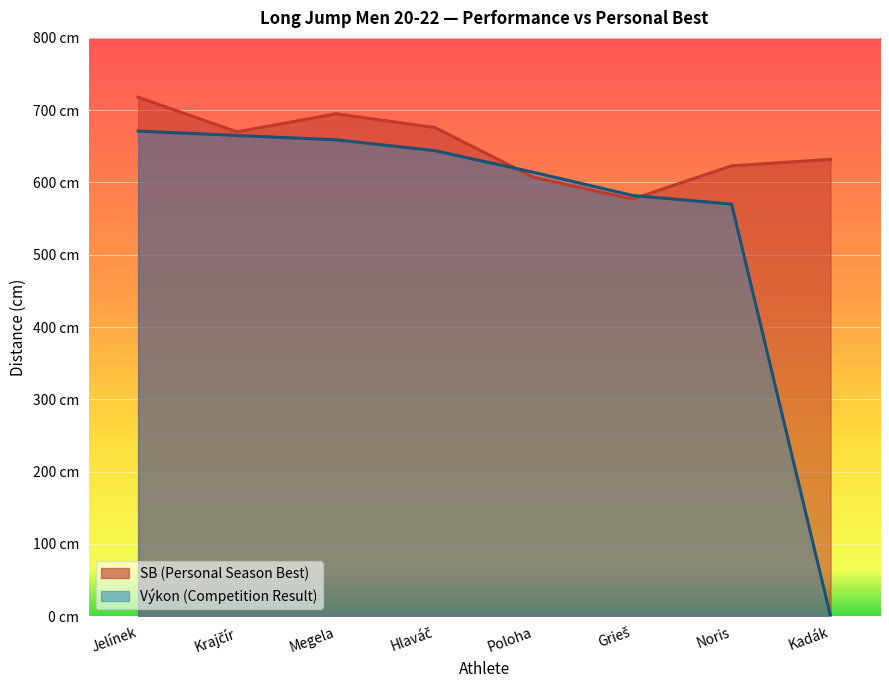

At which category does SB reach its first local peak?

Megela